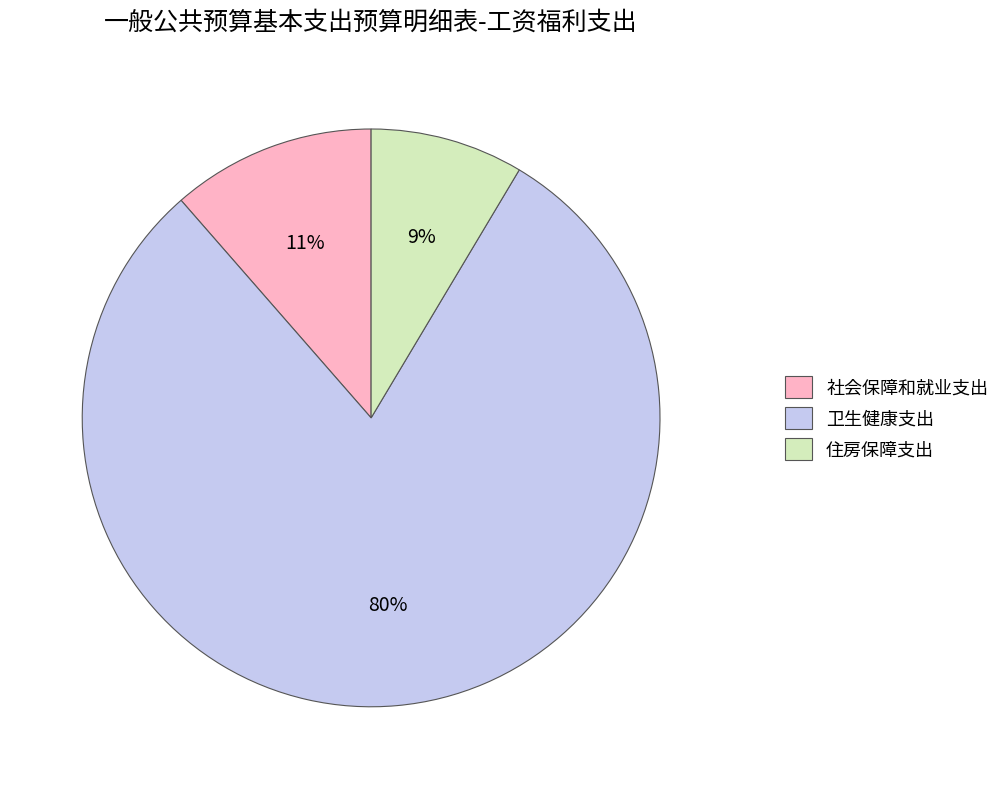

How many segments does this pie chart have?

3